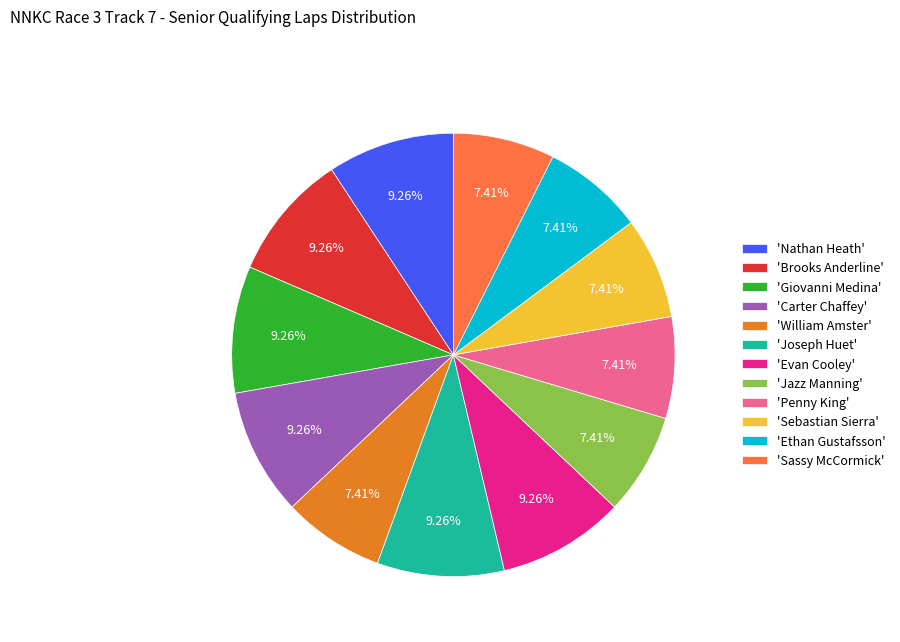

Is 'Sebastian Sierra' the majority of the pie?

No